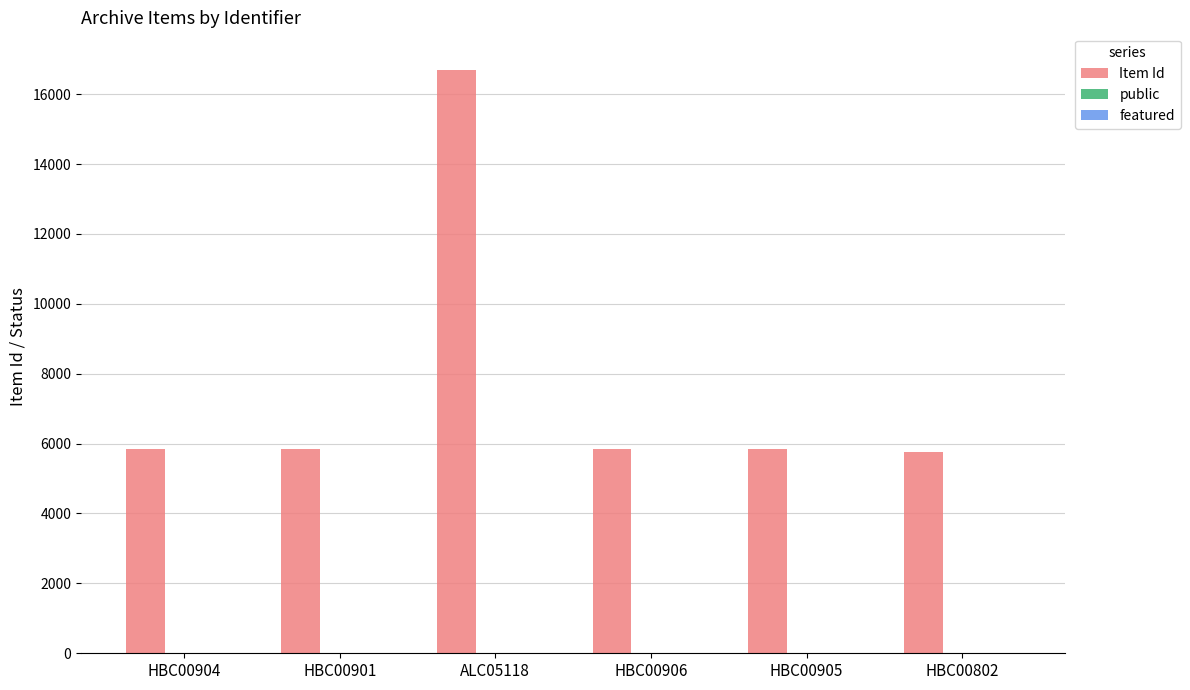

Which series has the largest total across all categories?

Item Id